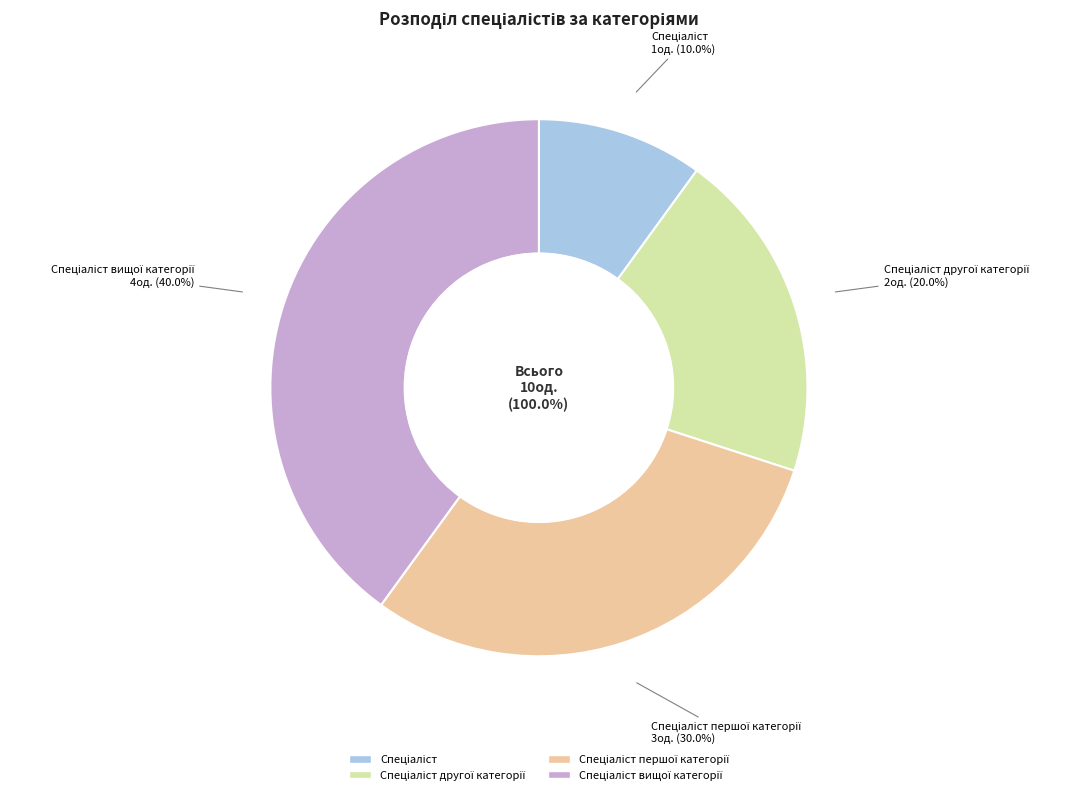

Count the number of slices in the pie.

4